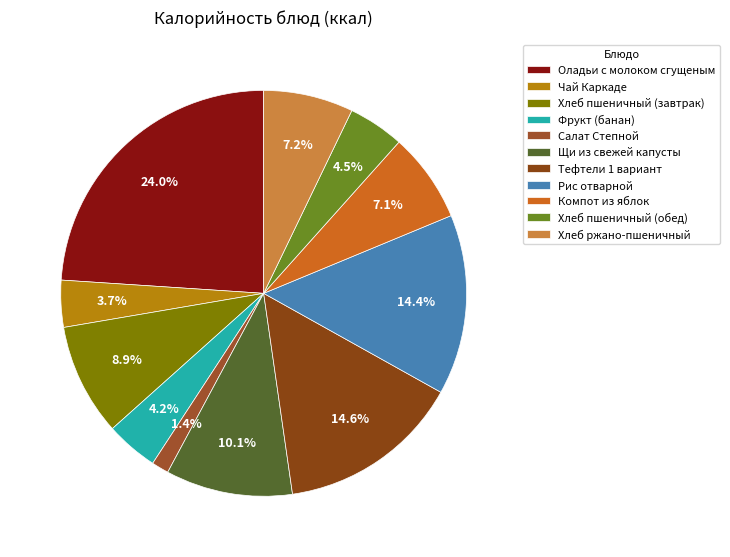

How many segments does this pie chart have?

11